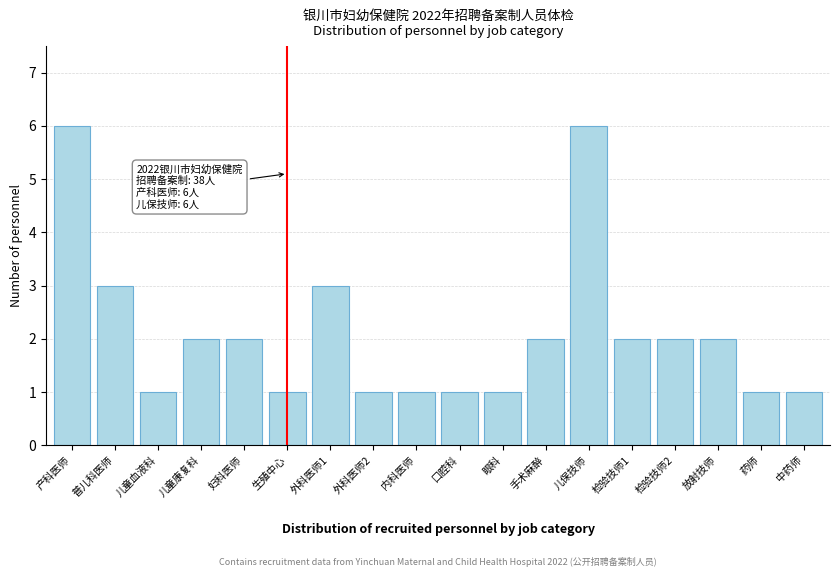

Reading right to left, extract all data points from this chart.

1	1	2	2	2	6	2	1	1	1	1	3	1	2	2	1	3	6